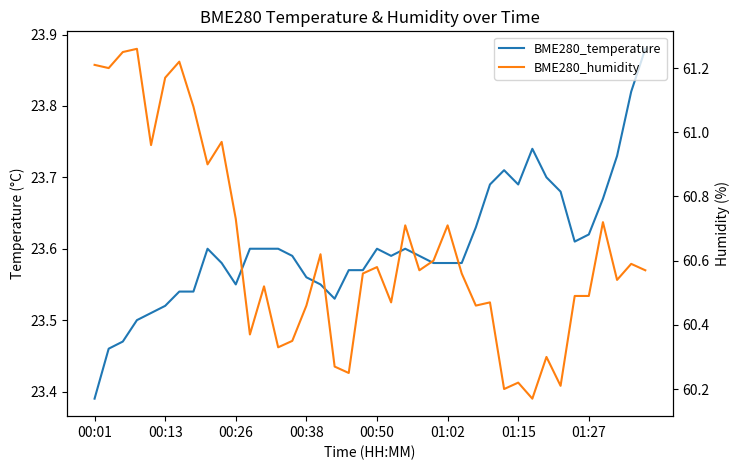

Rank the series by their maximum value, from highest to lowest.

BME280_humidity, BME280_temperature